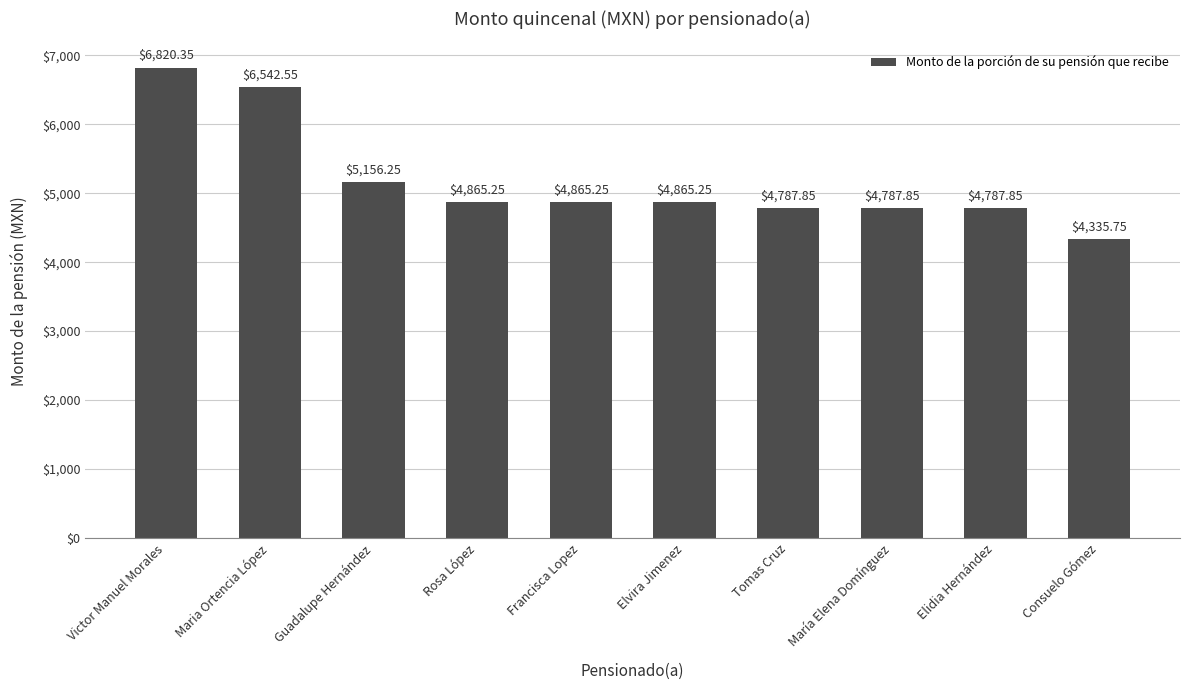

At which label is the value closest to 5578?

Guadalupe Hernández